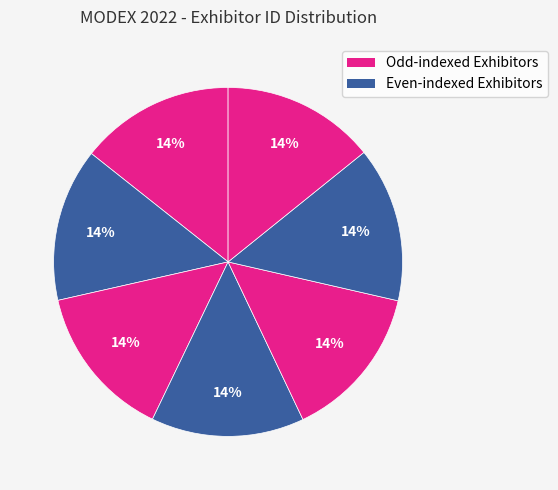

How many segments does this pie chart have?

7